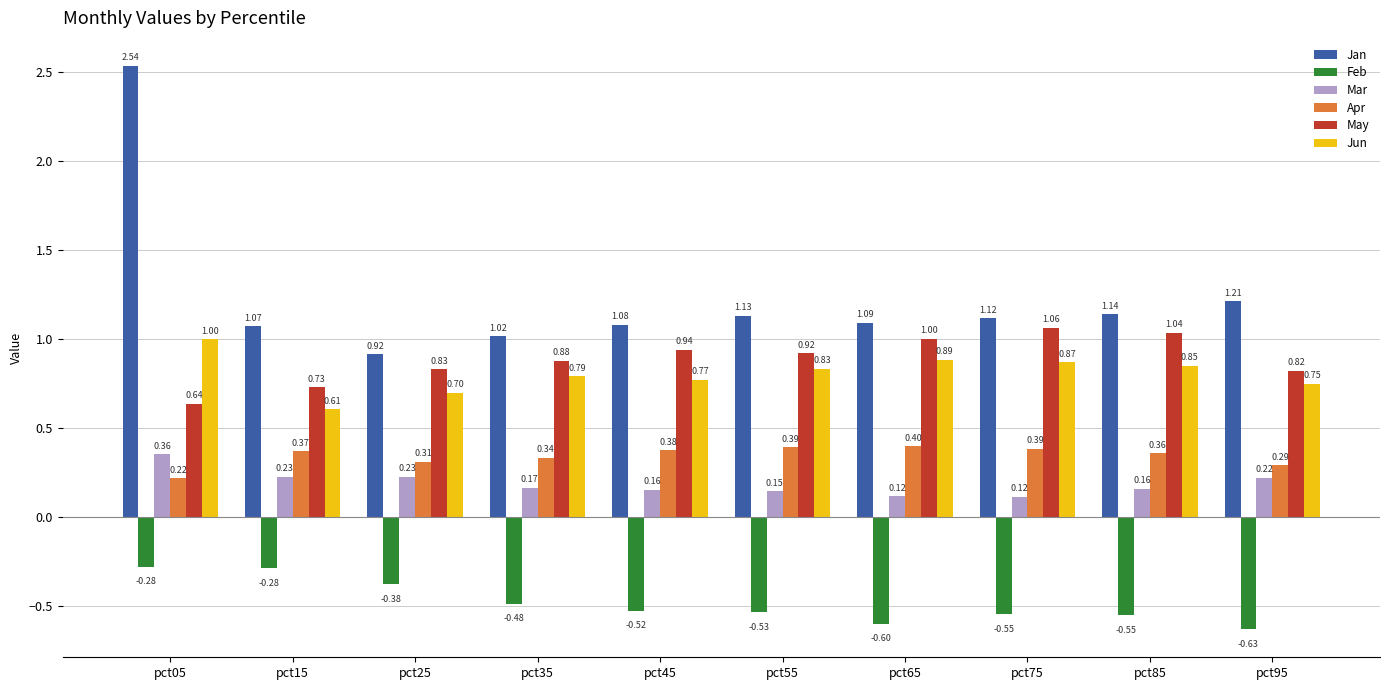

Between pct25 and pct85, which series saw the biggest shift?

Jan